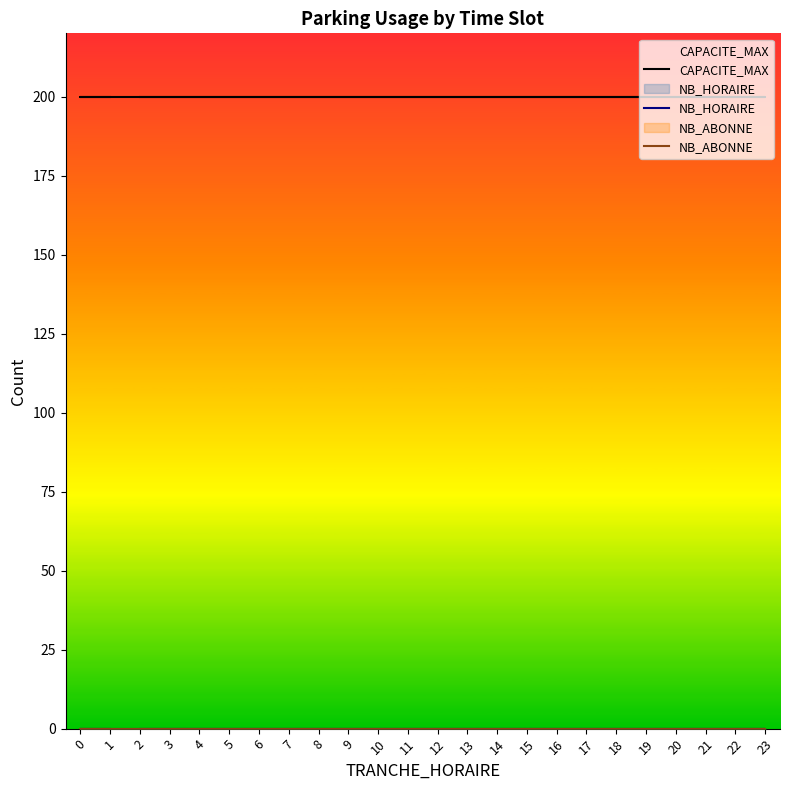

True or false: CAPACITE_MAX and NB_ABONNE intersect in this chart.

False